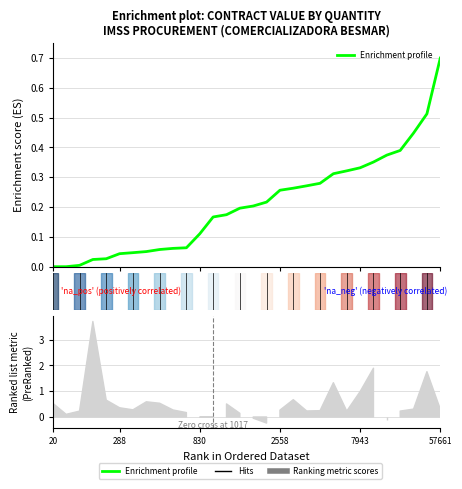

What is the sum of the values at 10 and 16?

0.3